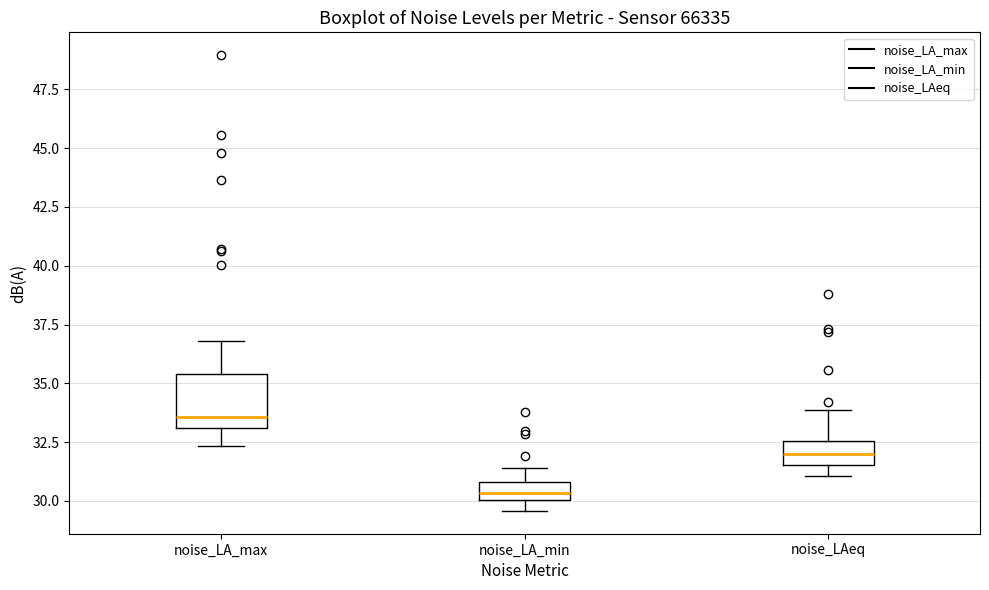

Where does the upper whisker of the box for noise_LA_min end on the y-axis? The values are not printed on the chart, so give them approximately, as read against the axis.

31.5